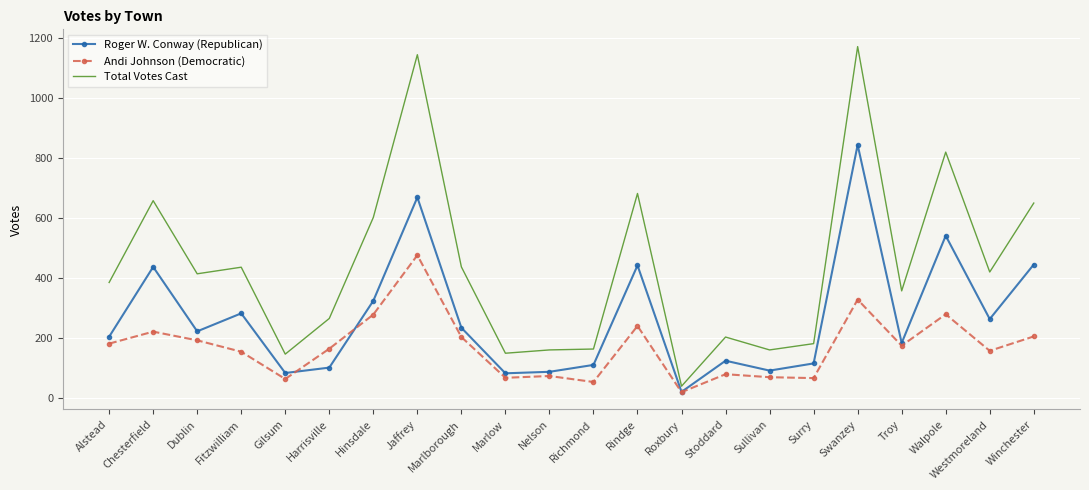

Between Fitzwilliam and Winchester, which series saw the biggest shift?

Total Votes Cast